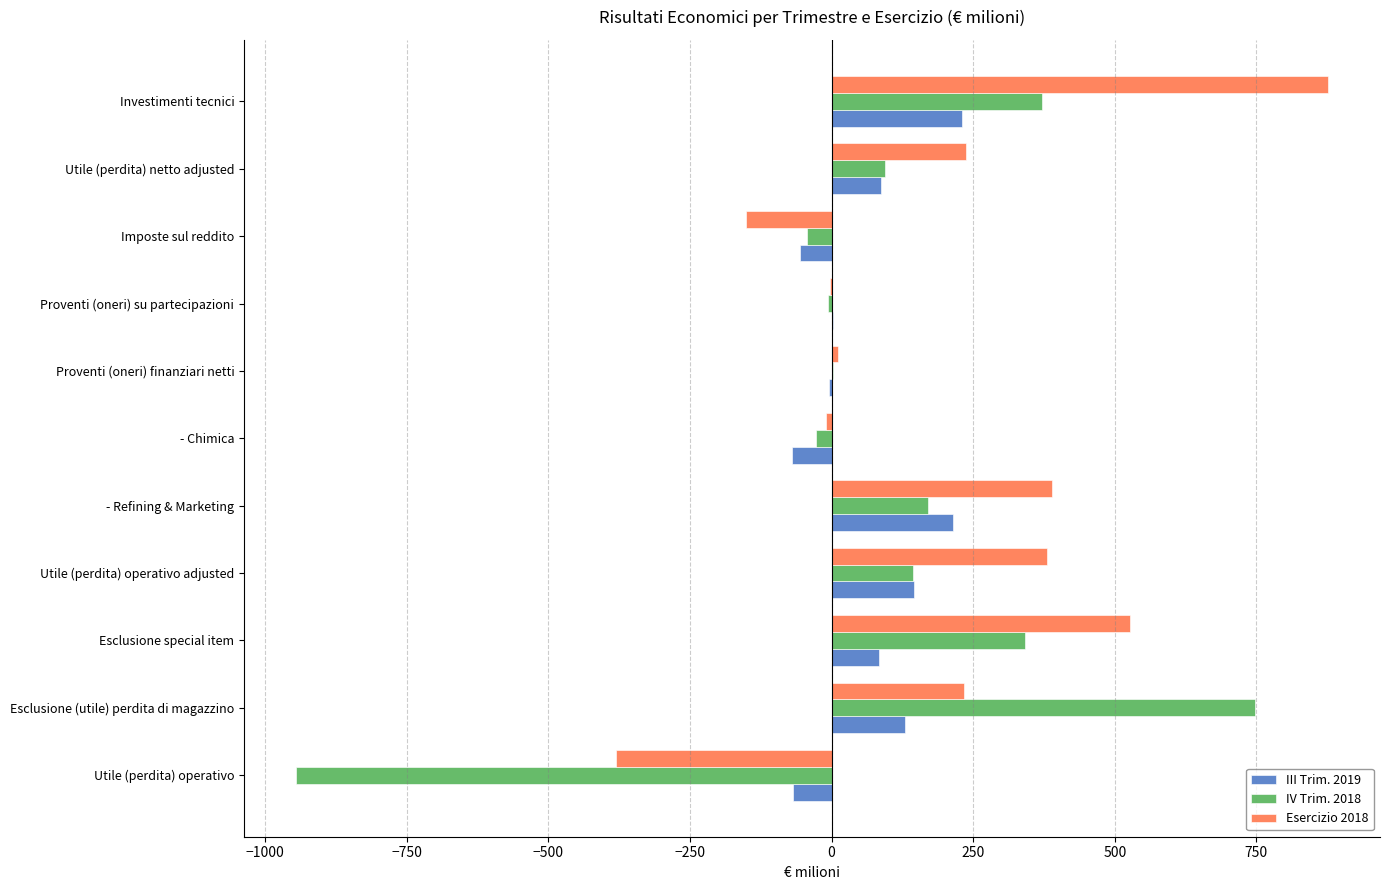

Is the value of IV Trim. 2018 at Esclusione special item greater than the value of Esercizio 2018 at Proventi (oneri) su partecipazioni?

Yes